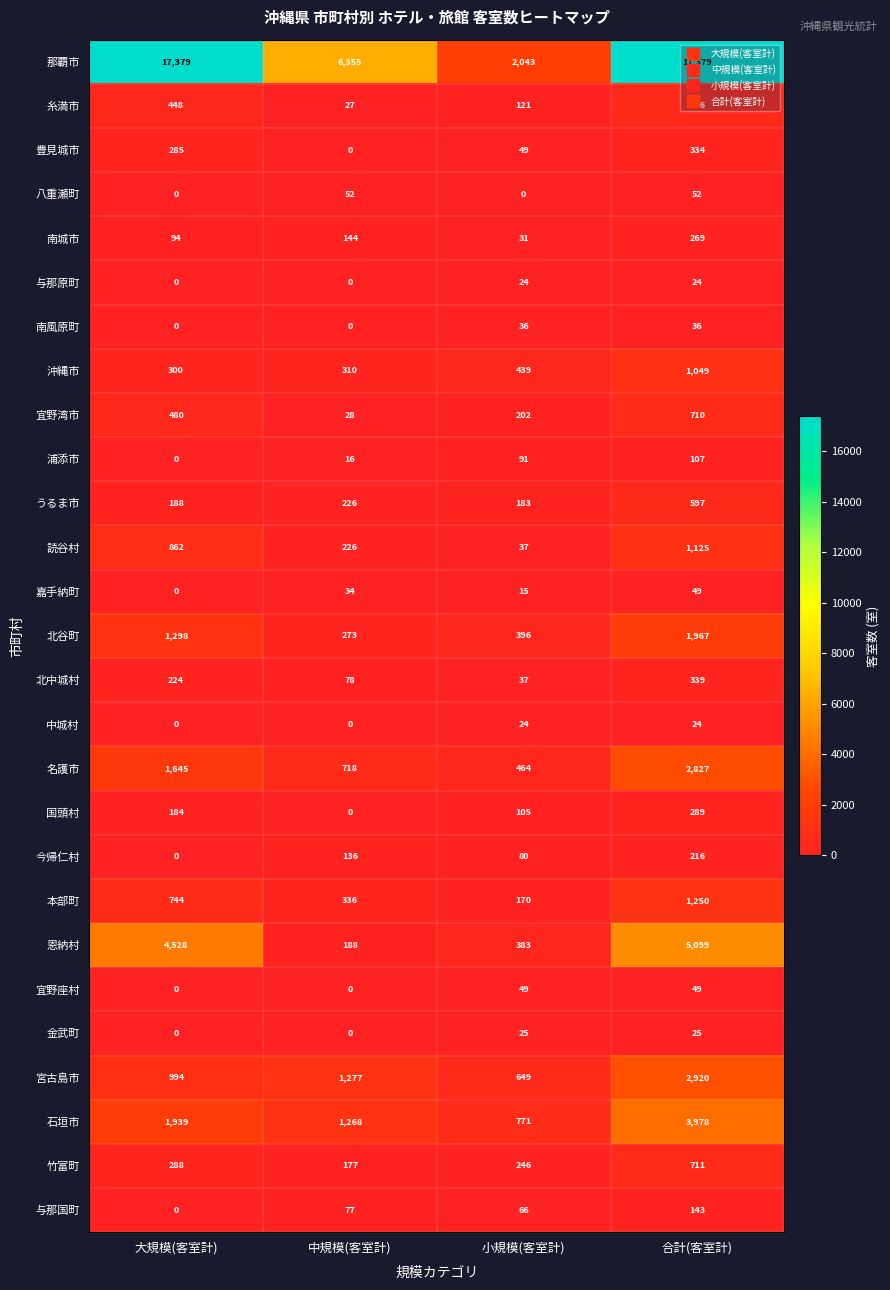

Which category has the highest value in the 名護市 series?

合計(客室計)